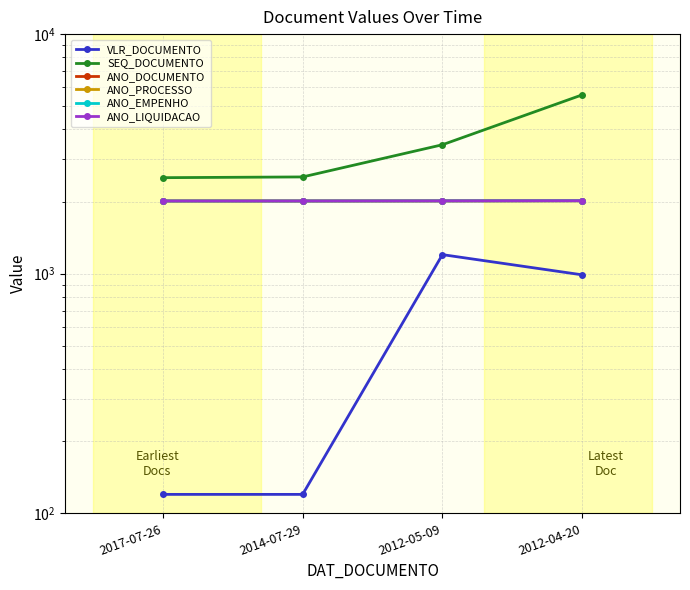

Count the ANO_DOCUMENTO values in the range 2012 to 2017.

4